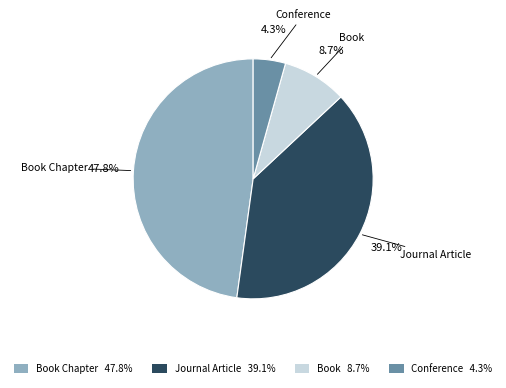

Which slice is the smallest?

Conference